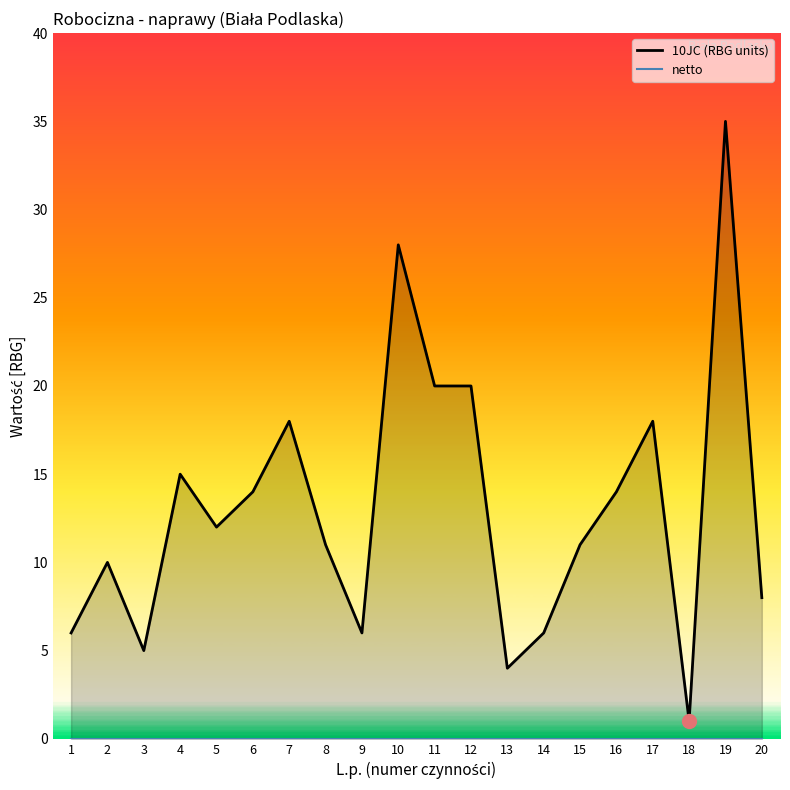

Reading left to right, list all the values displayed in this chart.

10JC (RBG units): 6	10	5	15	12	14	18	11	6	28	20	20	4	6	11	14	18	1	35	8
netto: 0	0	0	0	0	0	0	0	0	0	0	0	0	0	0	0	0	0	0	0